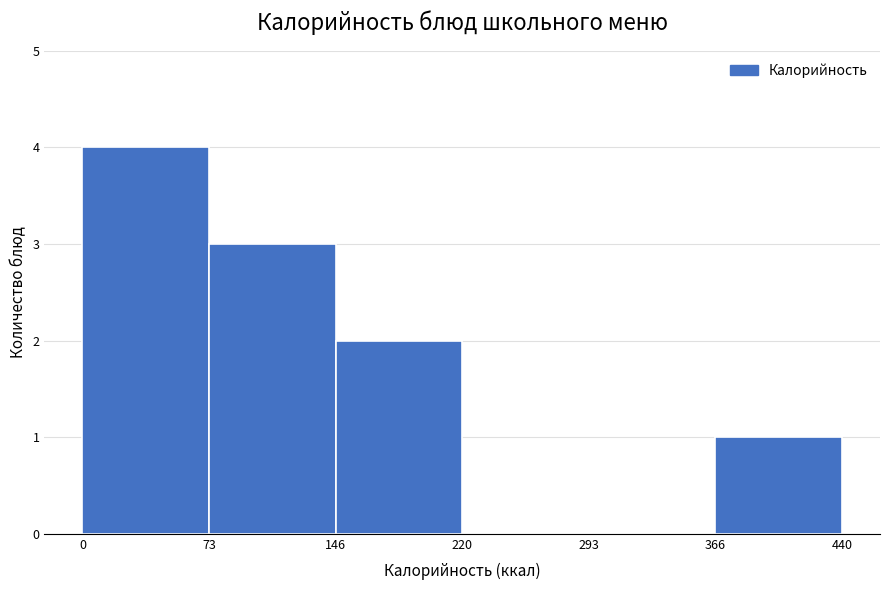

Reading left to right, transcribe this chart: for each bar, give the range it covers on the x-axis and its height. The values are not printed on the chart, so give them approximately, as read against the axis.

0 to 73: 4
73 to 146: 3
146 to 220: 2
220 to 293: 0
293 to 366: 0
366 to 440: 1